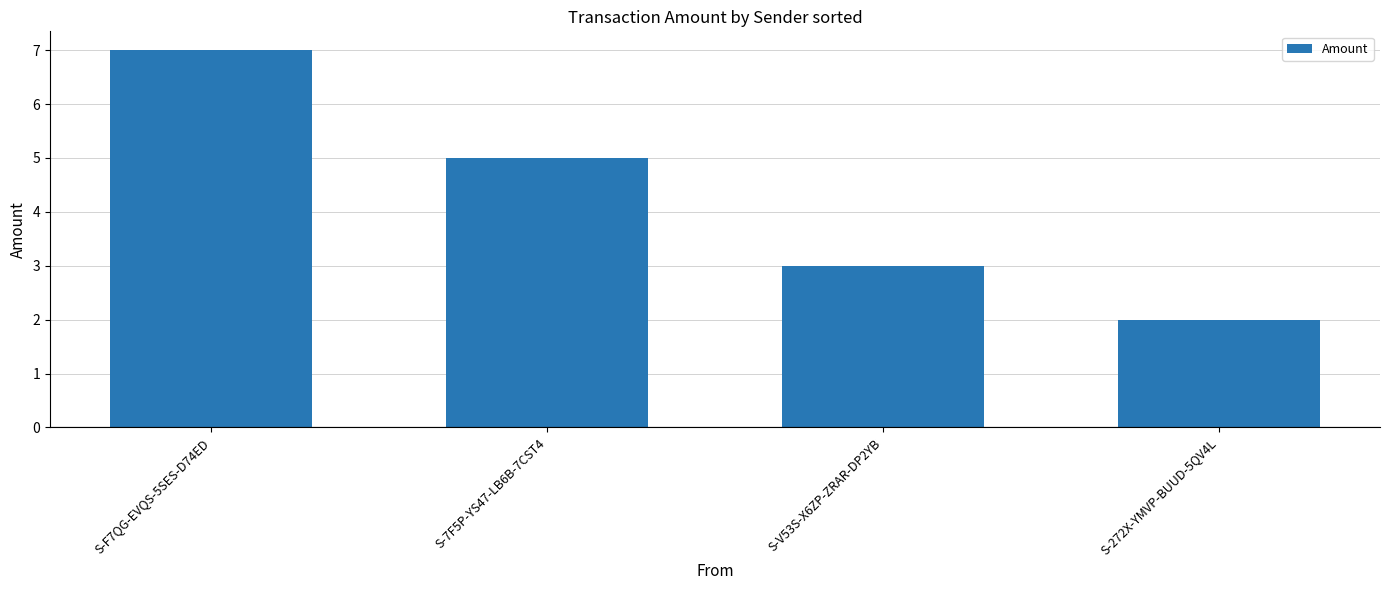

Is it true that the value at S-7F5P-YS47-LB6B-7CST4 is 5?

True